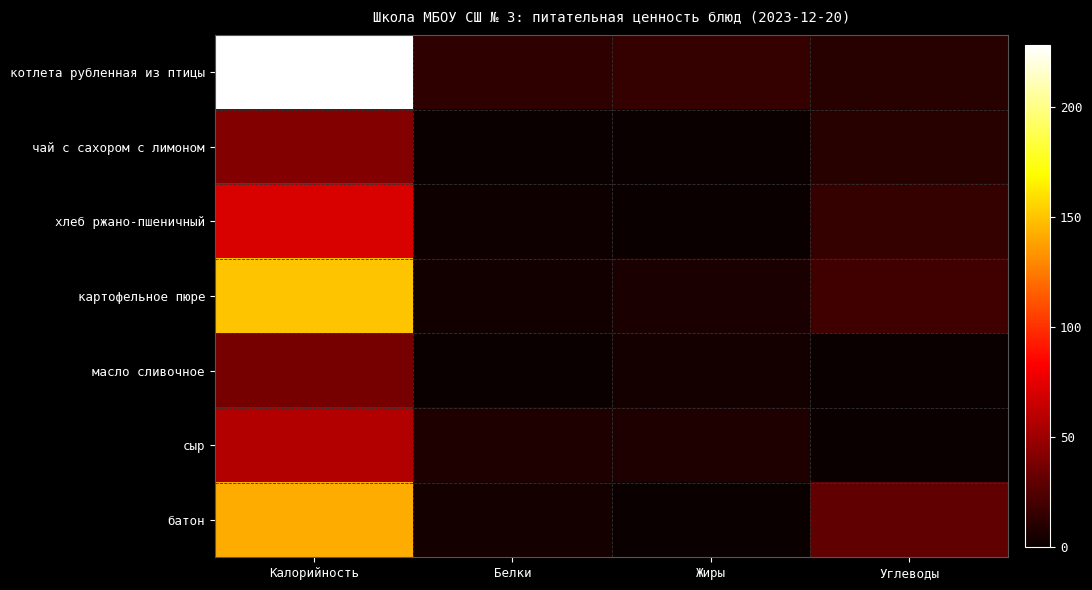

Reading left to right, transcribe all the data shown in this chart.

котлета рубленная из птицы: Калорийность=228.0	Белки=13.0	Жиры=15.0	Углеводы=10.0
чай с сахором с лимоном: Калорийность=41.0	Белки=0.0	Жиры=0.0	Углеводы=10.0
хлеб ржано-пшеничный: Калорийность=71.0	Белки=2.0	Жиры=0.0	Углеводы=15.0
картофельное пюре: Калорийность=150.0	Белки=3.0	Жиры=6.0	Углеводы=19.0
масло сливочное: Калорийность=37.0	Белки=0.0	Жиры=4.2	Углеводы=0.0
сыр: Калорийность=57.0	Белки=8.0	Жиры=8.0	Углеводы=0.0
батон: Калорийность=142.0	Белки=4.0	Жиры=0.0	Углеводы=30.0